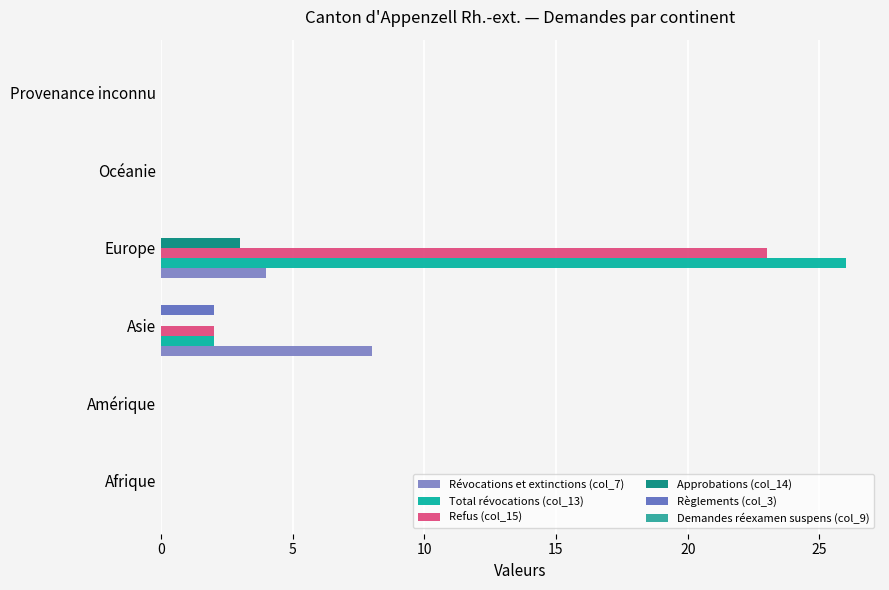

Where is Refus (col_15) nearest to the value 11?

Asie